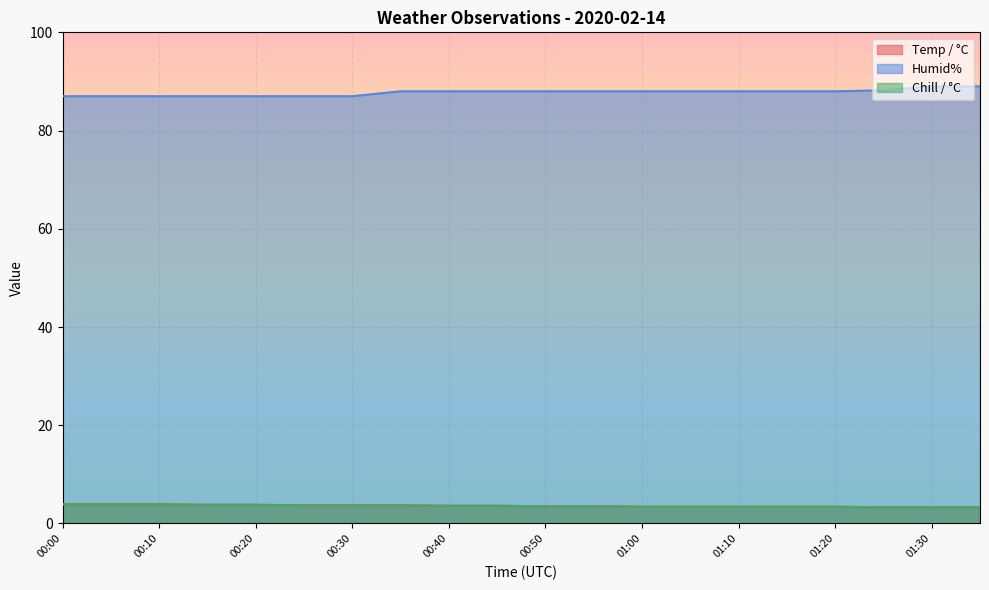

Reading right to left, extract all data points from this chart.

Temp / °C: 01:35=3.3	01:30=3.3	01:25=3.3	01:20=3.4	01:15=3.4	01:10=3.4	01:05=3.4	01:00=3.4	00:55=3.5	00:50=3.5	00:45=3.6	00:40=3.6	00:35=3.7	00:30=3.7	00:25=3.7	00:20=3.8	00:15=3.8	00:10=3.9	00:05=3.9	00:00=3.9
Humid%: 01:35=89.0	01:30=89.0	01:25=88.2	01:20=88.0	01:15=88.0	01:10=88.0	01:05=88.0	01:00=88.0	00:55=88.0	00:50=88.0	00:45=88.0	00:40=88.0	00:35=88.0	00:30=87.0	00:25=87.0	00:20=87.0	00:15=87.0	00:10=87.0	00:05=87.0	00:00=87.0
Chill / °C: 01:35=3.3	01:30=3.3	01:25=3.3	01:20=3.4	01:15=3.4	01:10=3.4	01:05=3.4	01:00=3.4	00:55=3.5	00:50=3.5	00:45=3.6	00:40=3.6	00:35=3.7	00:30=3.7	00:25=3.7	00:20=3.8	00:15=3.8	00:10=3.9	00:05=3.9	00:00=3.9